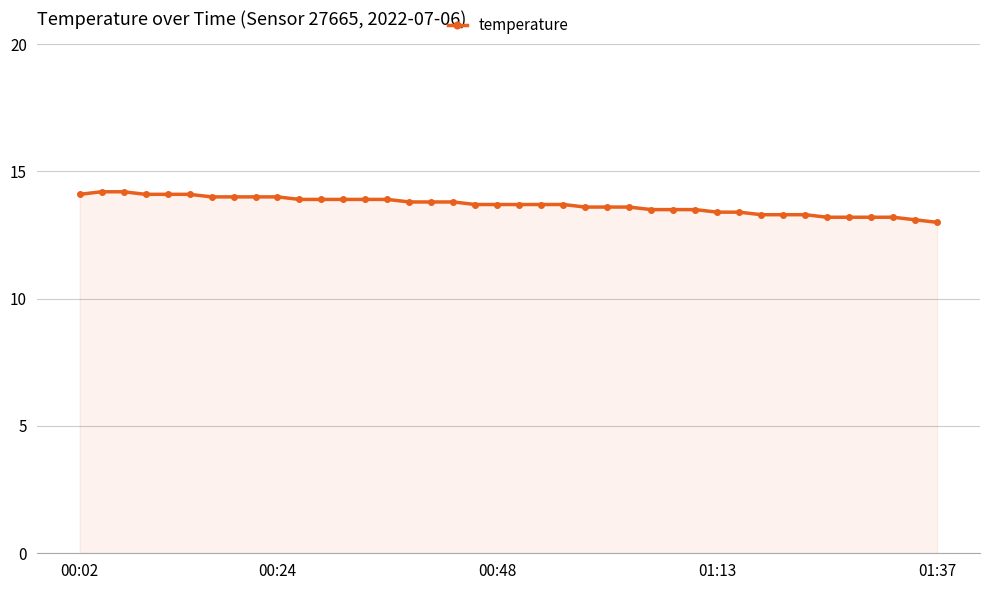

What is the difference between the maximum and minimum values?

1.2